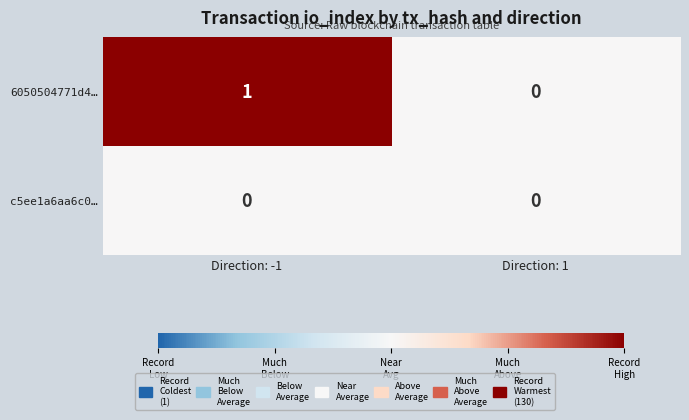

Reading right to left, extract all data points from this chart.

6050504771d4…: 0	1
c5ee1a6aa6c0…: 0	0